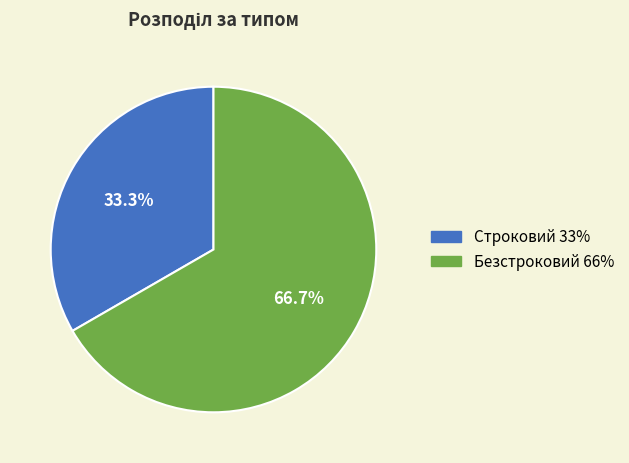

How many slices are in this pie chart?

2